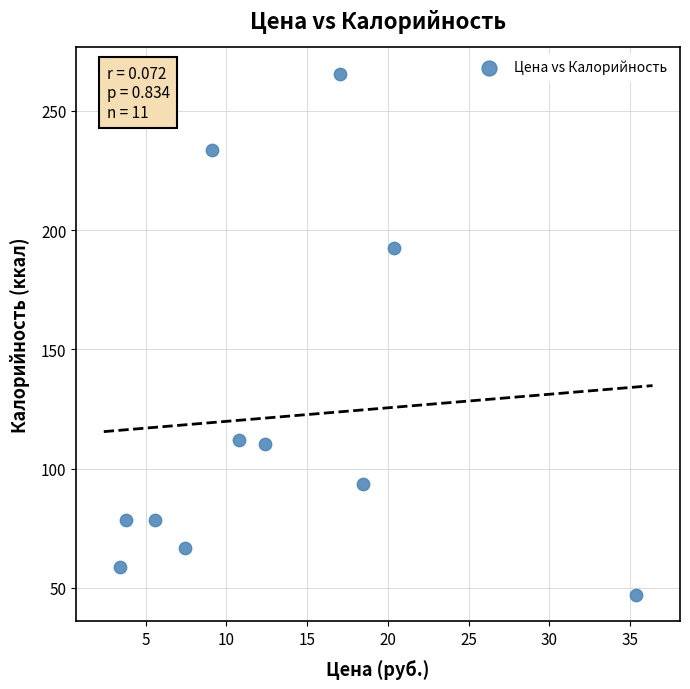

What Y value in the scatter plot is closest to 156?

192.7